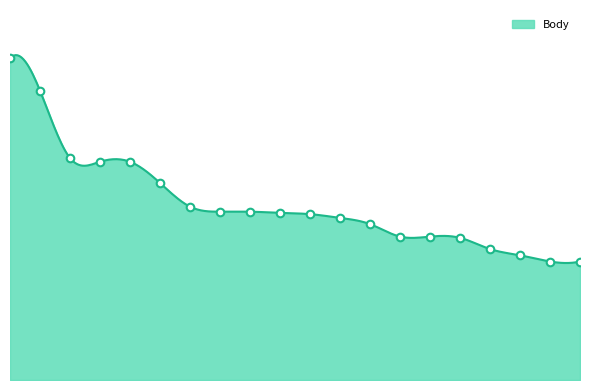

What is the change in value from Janoušek Petr to Blažek Jan?

-40